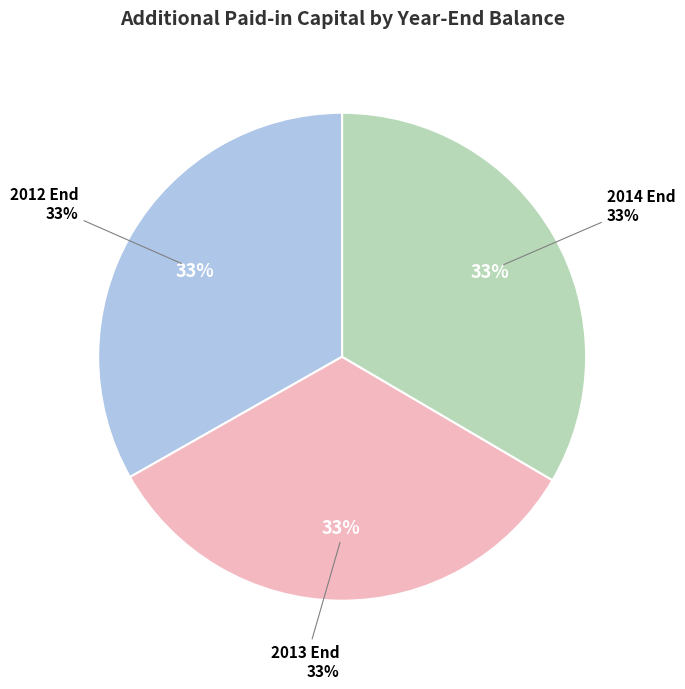

Count the number of slices in the pie.

3